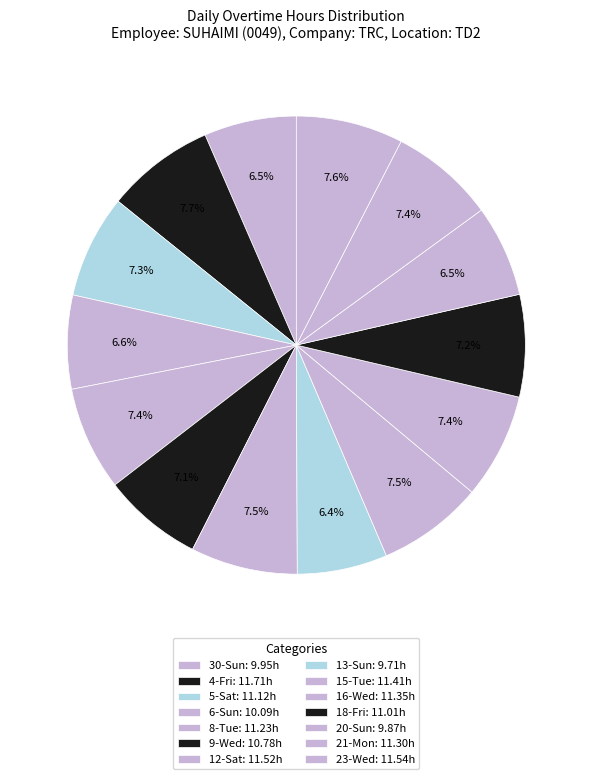

What portion of the pie excludes 15-Tue?

92.5%